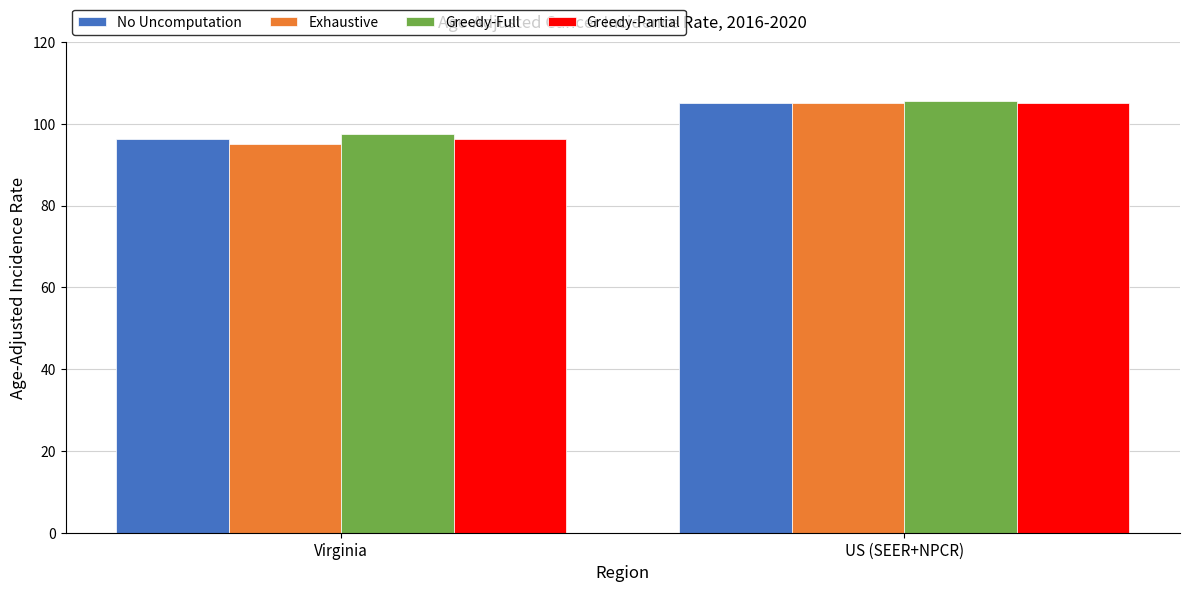

How many data points in No Uncomputation are above 105?

1